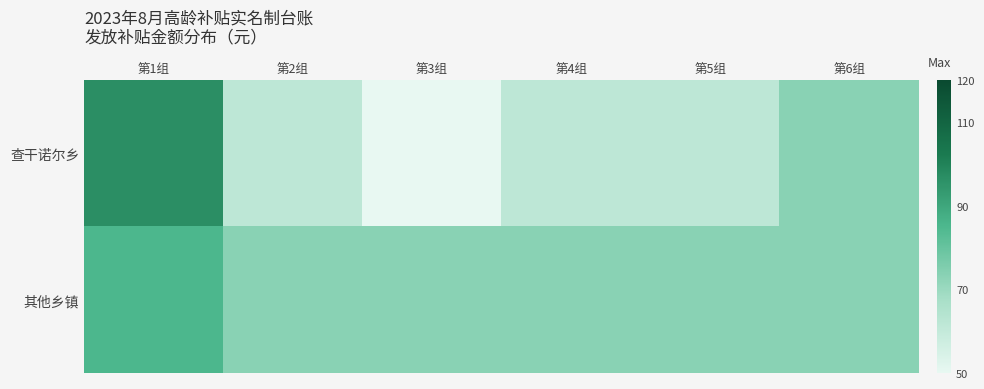

At how many categories does at least one series exceed 77?

1